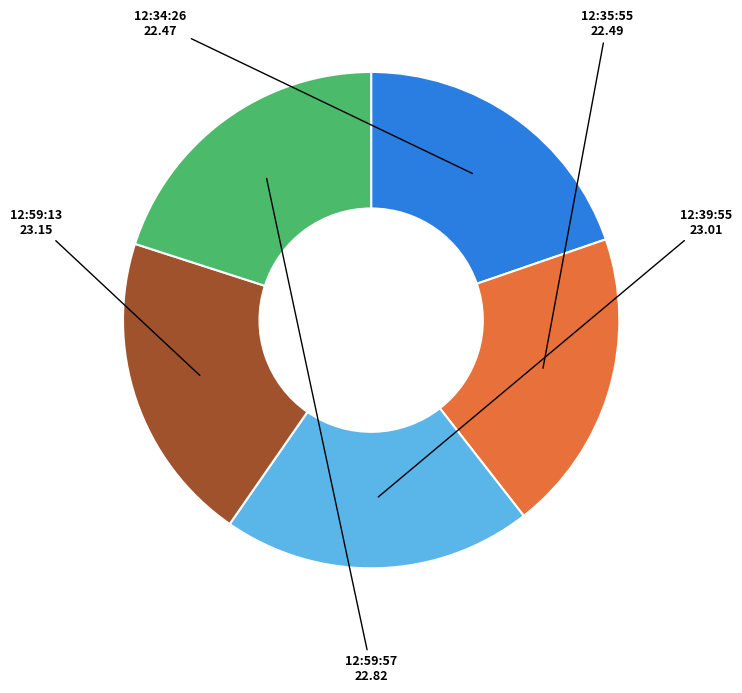

How many slices are in this pie chart?

5